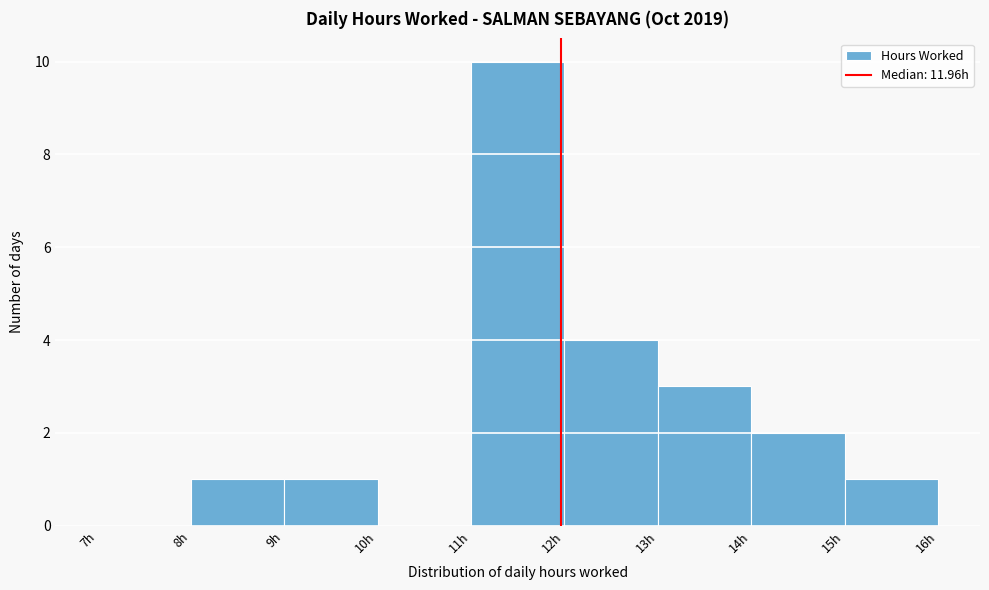

Reading left to right, list every bar in this chart as the range it spans on the x-axis followed by its height. The values are not printed on the chart, so give them approximately, as read against the axis.

7 to 8: 0
8 to 9: 1
9 to 10: 1
10 to 11: 0
11 to 12: 10
12 to 13: 4
13 to 14: 3
14 to 15: 2
15 to 16: 1